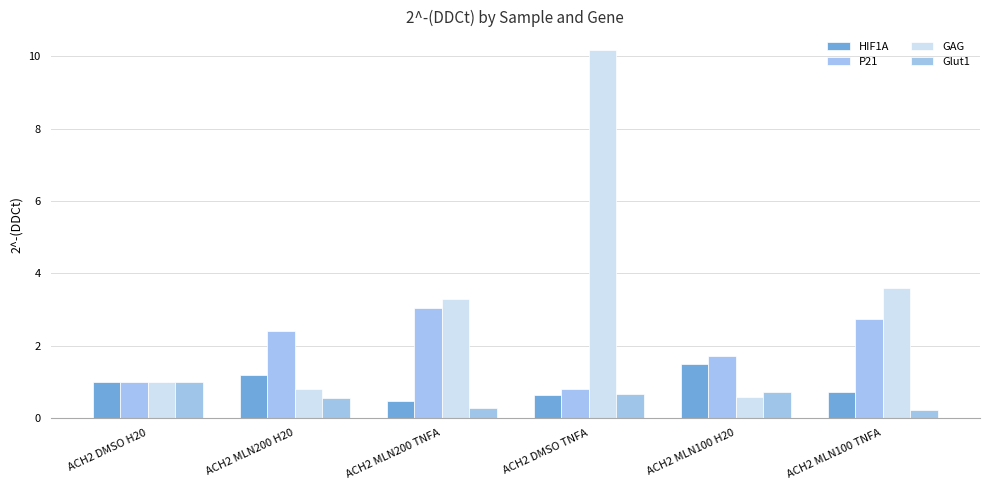

Where is HIF1A nearest to the value 0?

ACH2 MLN200 TNFA